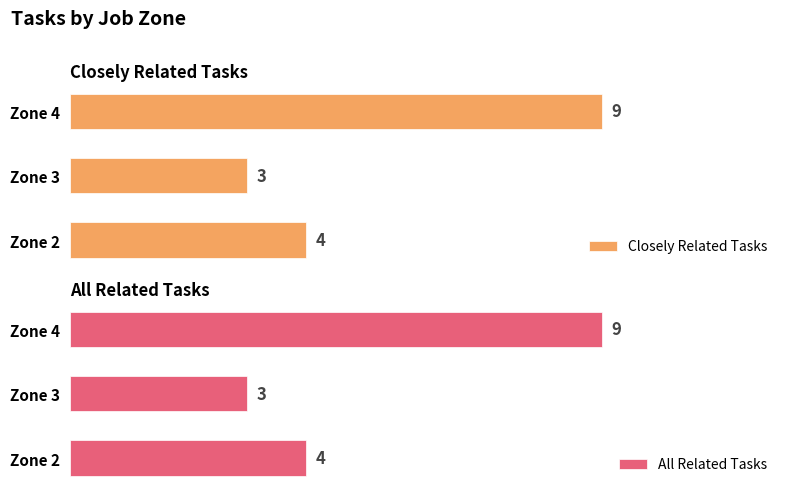

At which label is All Related Tasks closest to 6?

Zone 2